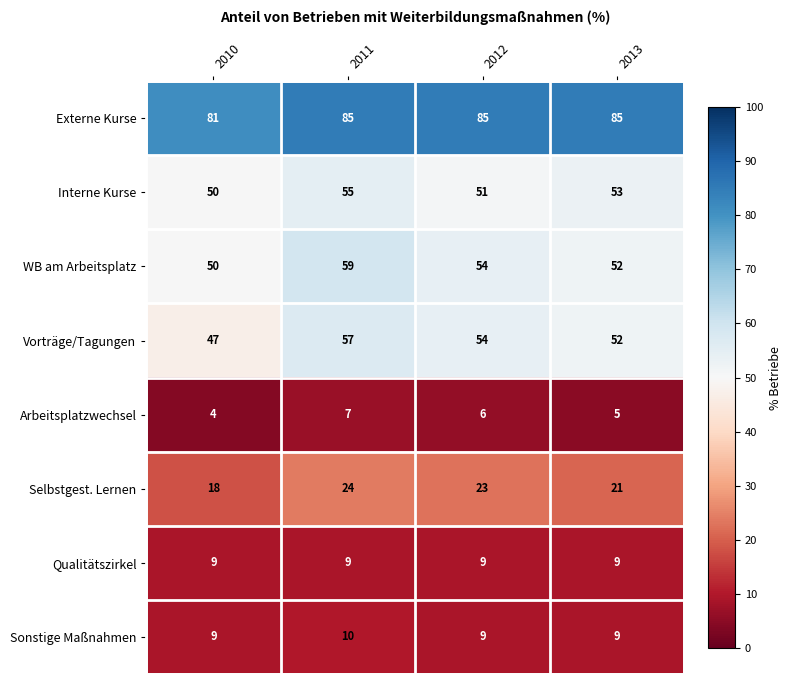

Read the WB am Arbeitsplatz value at 2012.

54